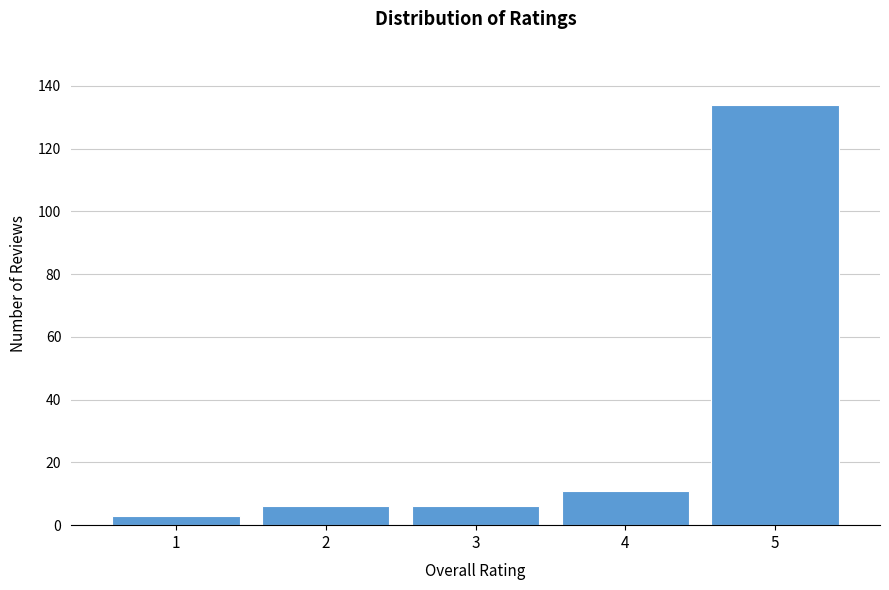

Reading left to right, transcribe this chart: for each bar, give the range it covers on the x-axis and its height. The values are not printed on the chart, so give them approximately, as read against the axis.

0.5 to 1.5: 4
1.5 to 2.5: 6
2.5 to 3.5: 6
3.5 to 4.5: 12
4.5 to 5.5: 134